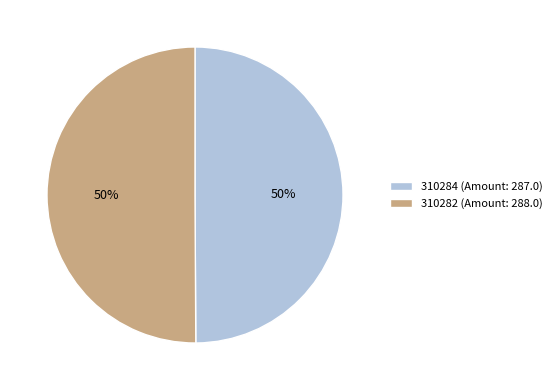

What percentage is the 310282 slice, to the nearest percent?

50%